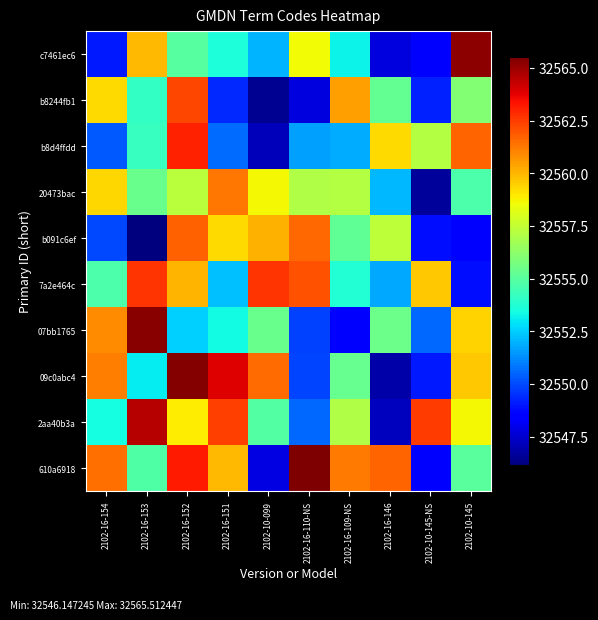

Reading left to right, what are all the values shown in this chart?

610a6918: 2102-16-154=32561.5	2102-16-153=32554.8	2102-16-152=32563.2	2102-16-151=32559.9	2102-10-099=32547.9	2102-16-110-NS=32565.5	2102-16-109-NS=32561.2	2102-16-146=32561.7	2102-10-145-NS=32548.6	2102-10-145=32555.0
2aa40b3a: 2102-16-154=32553.4	2102-16-153=32564.5	2102-16-152=32558.9	2102-16-151=32562.5	2102-10-099=32554.9	2102-16-110-NS=32550.5	2102-16-109-NS=32557.1	2102-16-146=32547.3	2102-10-145-NS=32562.6	2102-10-145=32558.6
09c0abc4: 2102-16-154=32561.2	2102-16-153=32553.1	2102-16-152=32565.4	2102-16-151=32563.9	2102-10-099=32561.6	2102-16-110-NS=32549.9	2102-16-109-NS=32555.3	2102-16-146=32546.9	2102-10-145-NS=32549.1	2102-10-145=32559.7
07bb1765: 2102-16-154=32560.9	2102-16-153=32565.4	2102-16-152=32552.5	2102-16-151=32553.4	2102-10-099=32555.4	2102-16-110-NS=32549.8	2102-16-109-NS=32548.6	2102-16-146=32555.5	2102-10-145-NS=32550.5	2102-10-145=32559.4
7a2e464c: 2102-16-154=32554.7	2102-16-153=32562.7	2102-16-152=32560.0	2102-16-151=32552.2	2102-10-099=32562.6	2102-16-110-NS=32562.1	2102-16-109-NS=32553.7	2102-16-146=32551.8	2102-10-145-NS=32559.6	2102-10-145=32548.8
b091c6ef: 2102-16-154=32550.0	2102-16-153=32546.1	2102-16-152=32561.7	2102-16-151=32559.3	2102-10-099=32560.1	2102-16-110-NS=32561.6	2102-16-109-NS=32555.2	2102-16-146=32557.4	2102-10-145-NS=32548.8	2102-10-145=32548.3
20473bac: 2102-16-154=32559.4	2102-16-153=32555.4	2102-16-152=32557.3	2102-16-151=32561.3	2102-10-099=32558.7	2102-16-110-NS=32557.1	2102-16-109-NS=32557.2	2102-16-146=32552.1	2102-10-145-NS=32546.6	2102-10-145=32554.7
b8d4ffdd: 2102-16-154=32550.3	2102-16-153=32554.2	2102-16-152=32563.1	2102-16-151=32550.7	2102-10-099=32547.2	2102-16-110-NS=32551.6	2102-16-109-NS=32551.9	2102-16-146=32559.2	2102-10-145-NS=32557.1	2102-10-145=32561.7
b8244fb1: 2102-16-154=32559.3	2102-16-153=32554.1	2102-16-152=32562.3	2102-16-151=32549.3	2102-10-099=32546.5	2102-16-110-NS=32547.8	2102-16-109-NS=32560.4	2102-16-146=32555.2	2102-10-145-NS=32549.2	2102-10-145=32556.0
c7461ec6: 2102-16-154=32549.0	2102-16-153=32559.9	2102-16-152=32554.9	2102-16-151=32553.6	2102-10-099=32552.0	2102-16-110-NS=32558.6	2102-16-109-NS=32553.2	2102-16-146=32547.8	2102-10-145-NS=32548.4	2102-10-145=32565.2